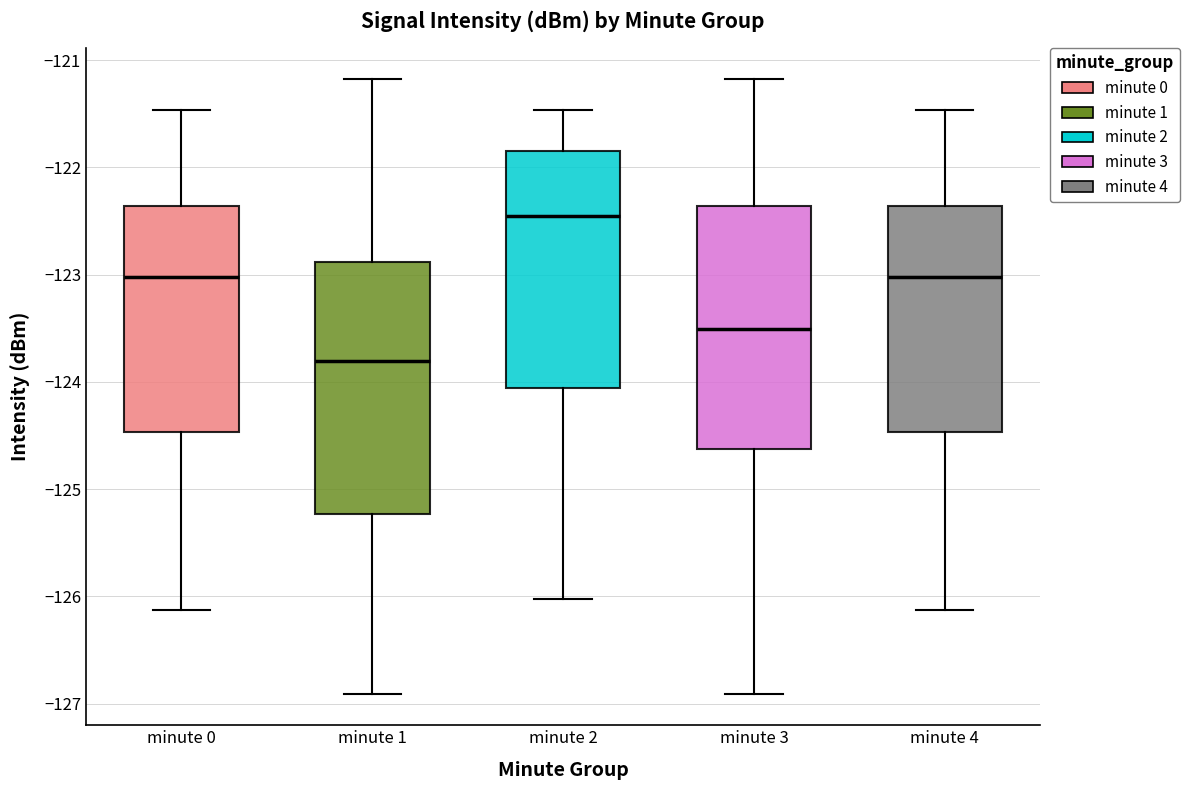

Reading left to right, read every box against the y-axis: the position of its median line, the range the box covers, and the ends of its whiskers. The values are not printed on the chart, so give them approximately, as read against the axis.

minute 0: median -123.0, box -124.5 to -122.4, whiskers -126.1 to -121.5
minute 1: median -123.8, box -125.2 to -122.9, whiskers -126.9 to -121.2
minute 2: median -122.5, box -124.1 to -121.8, whiskers -126.0 to -121.5
minute 3: median -123.5, box -124.6 to -122.4, whiskers -126.9 to -121.2
minute 4: median -123.0, box -124.5 to -122.4, whiskers -126.1 to -121.5